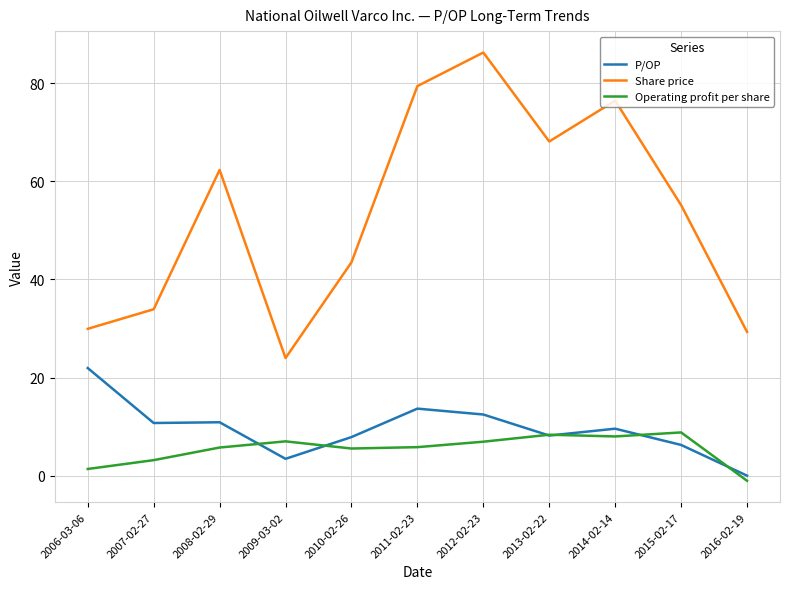

Is it true that Share price equals 29.9 at 2006-03-06?

True